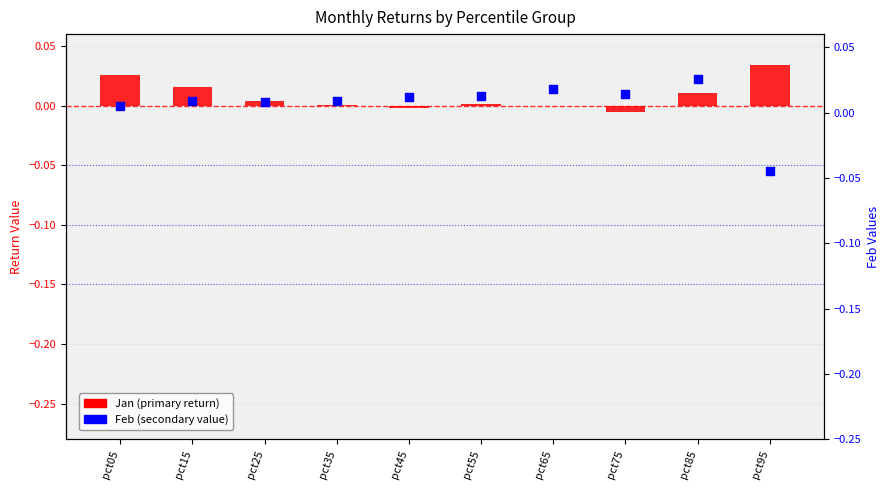

Which series has the largest total across all categories?

Jan (primary)